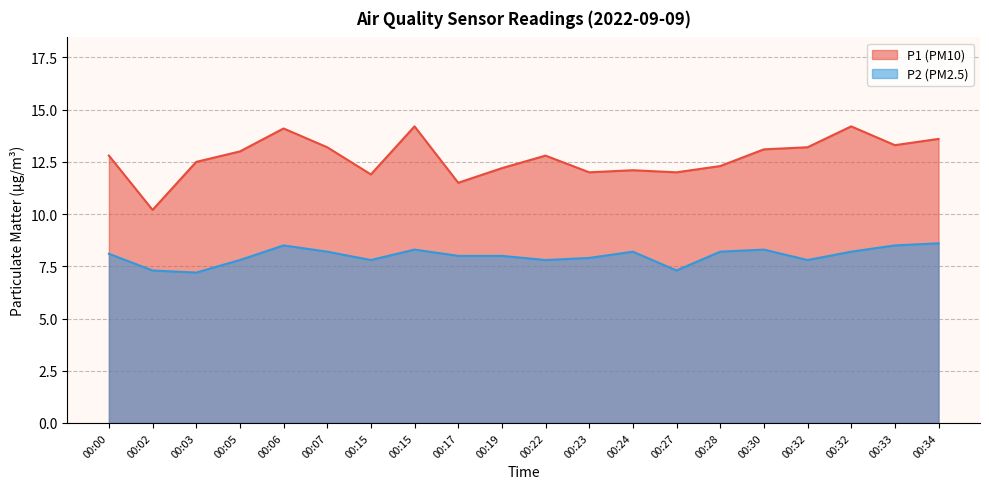

Does the chart have visible grid lines?

Yes